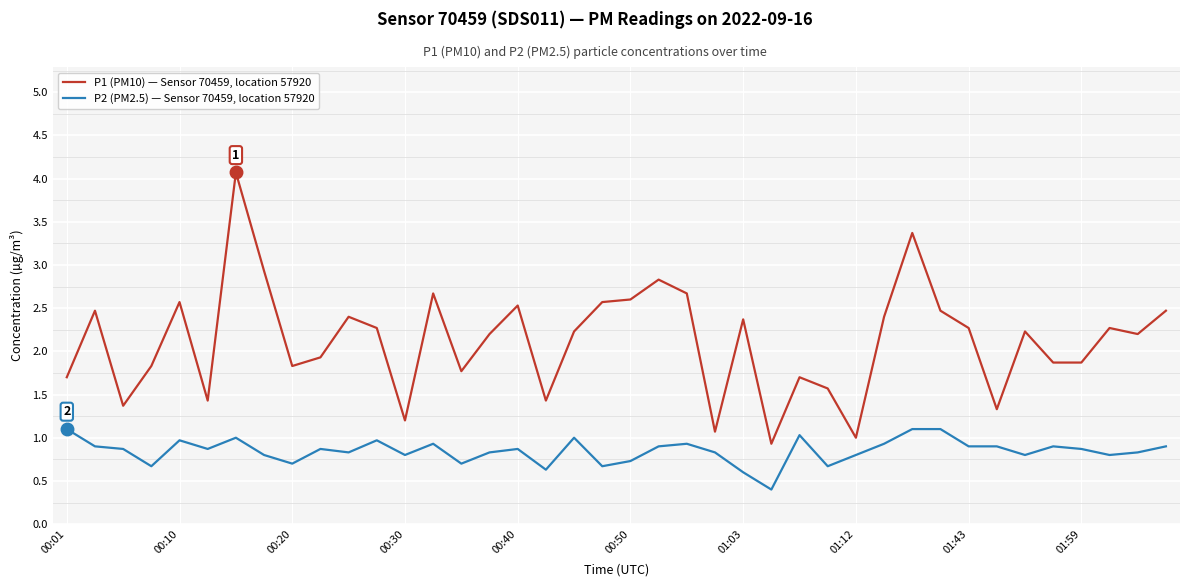

True or false: P2 (PM2.5) — Sensor 70459, location 57920 and P1 (PM10) — Sensor 70459, location 57920 cross at least once.

False